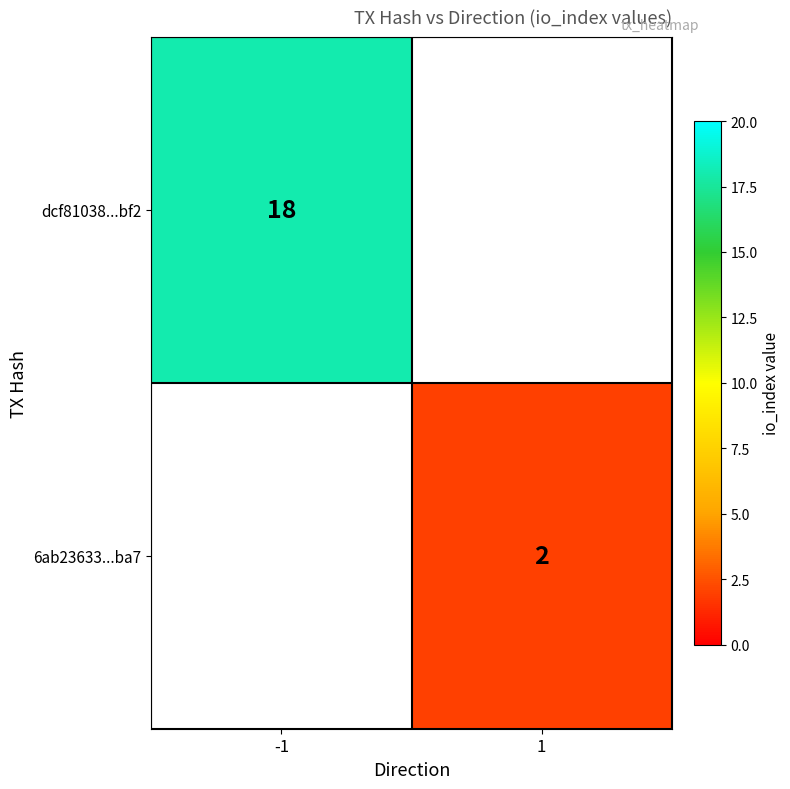

True or false: 6ab23633...ba7 has a value of 2 at 1.

True